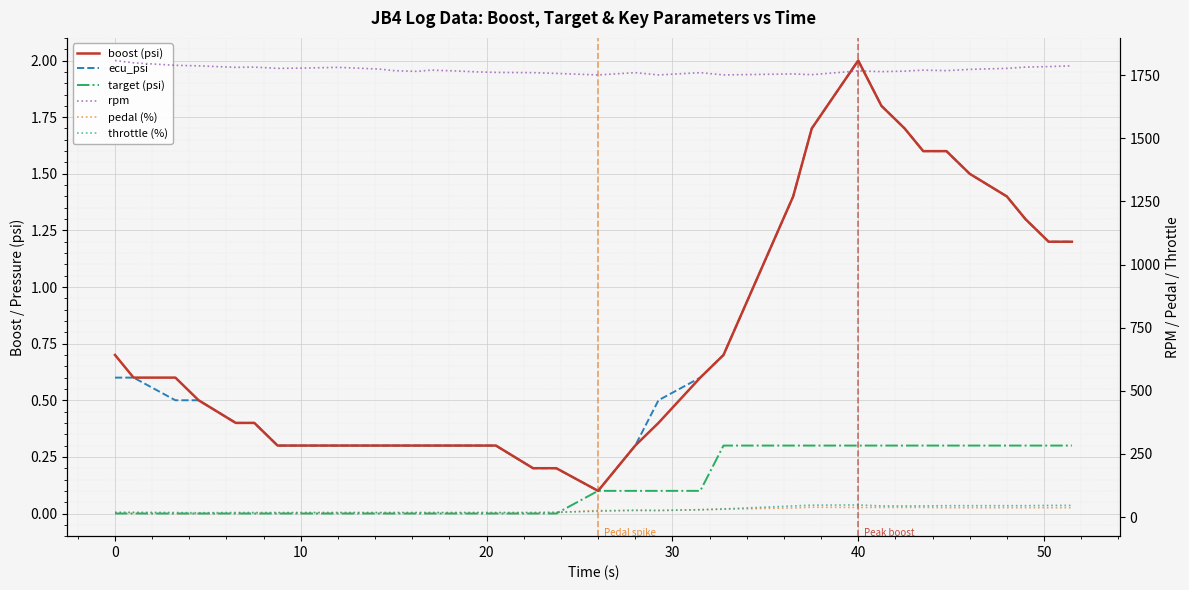

Rank the series by their maximum value, from lowest to highest.

target (psi), boost (psi), ecu_psi, pedal (%), throttle (%), rpm